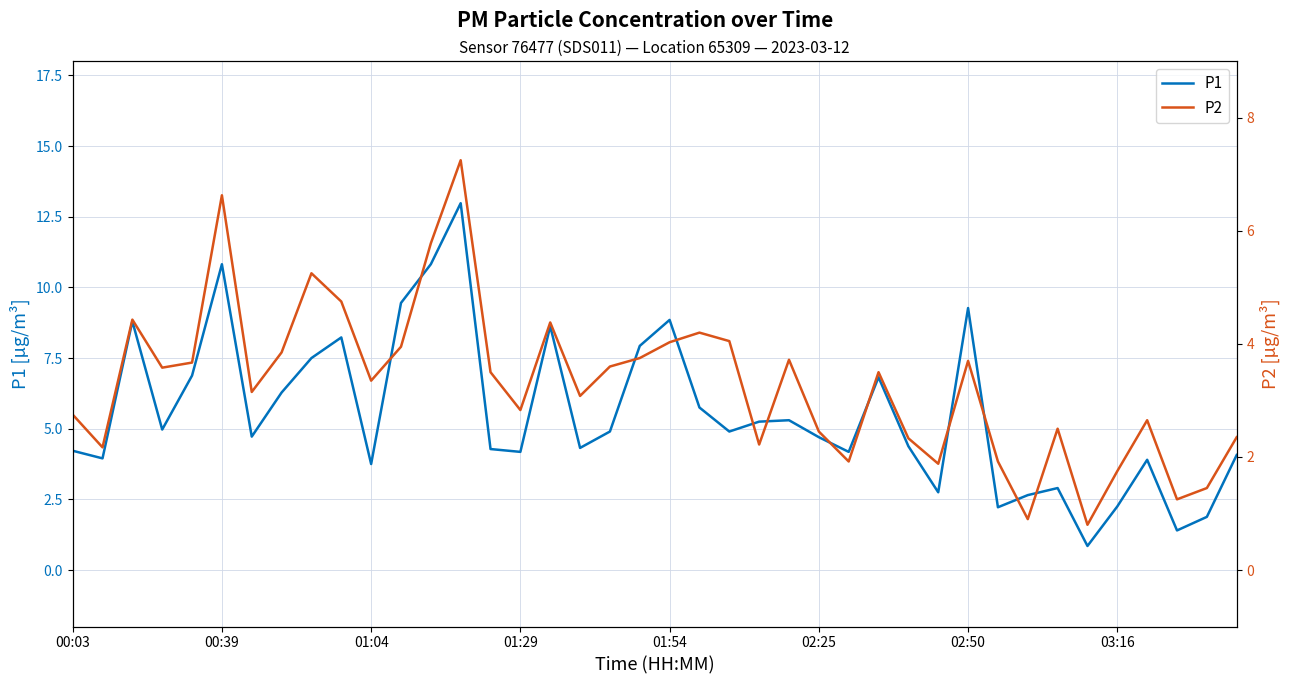

What is the maximum value for P1?

13.0